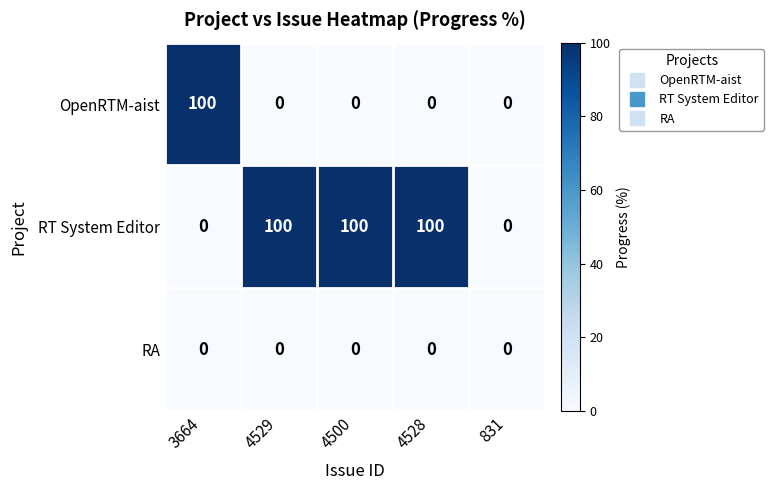

What is the total value across all series at 4500?

100